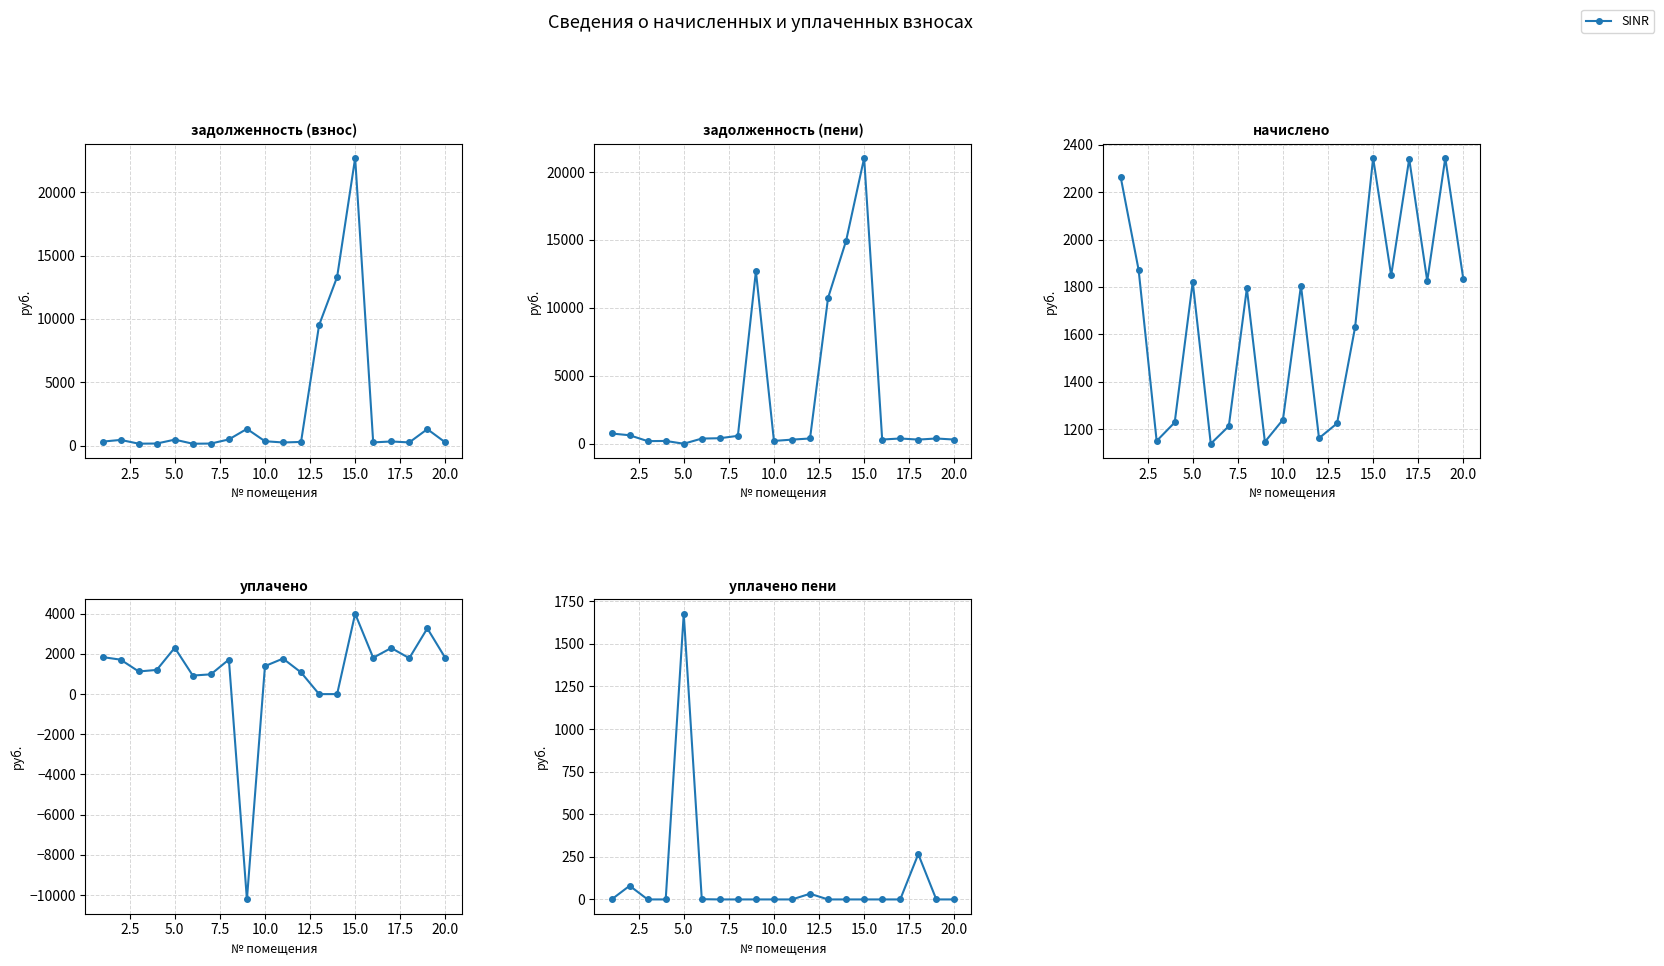

How many interior local peaks (higher than both neighbors) does the data have?

4